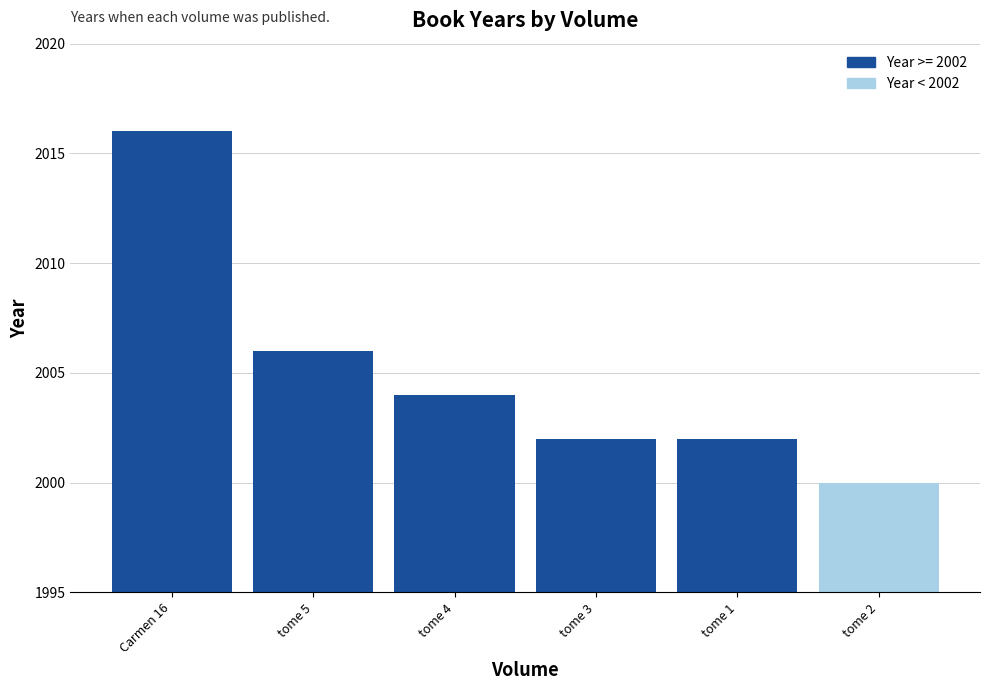

Reading left to right, transcribe all the data shown in this chart.

2016	2006	2004	2002	2002	2000